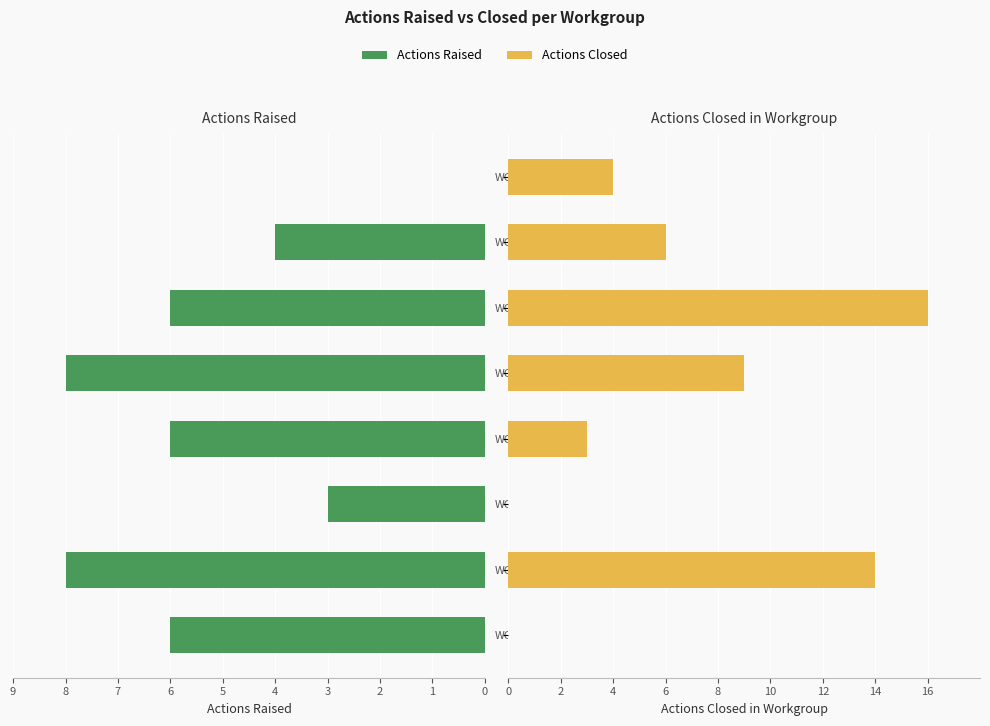

At WG5, list the series in order from smallest to largest.

Actions Raised, Actions Closed